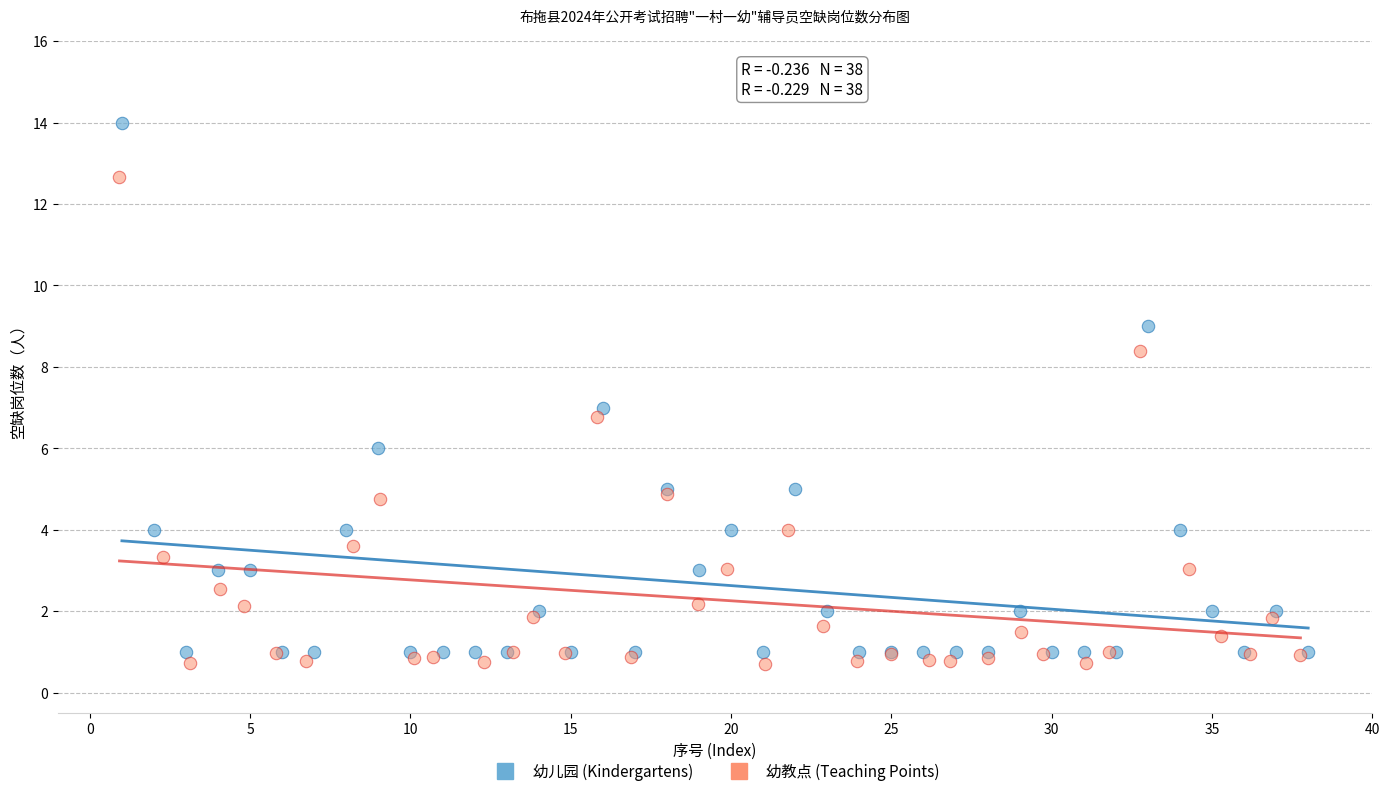

Which series has the largest Y range (max minus min)?

幼儿园 (Kindergartens)